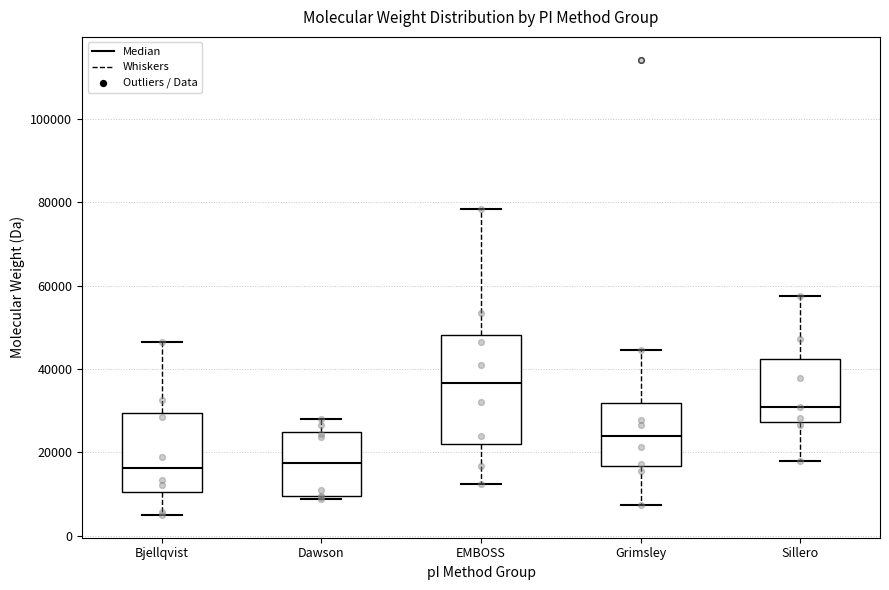

Which box is the tallest, from its lower edge to its upper edge?

EMBOSS